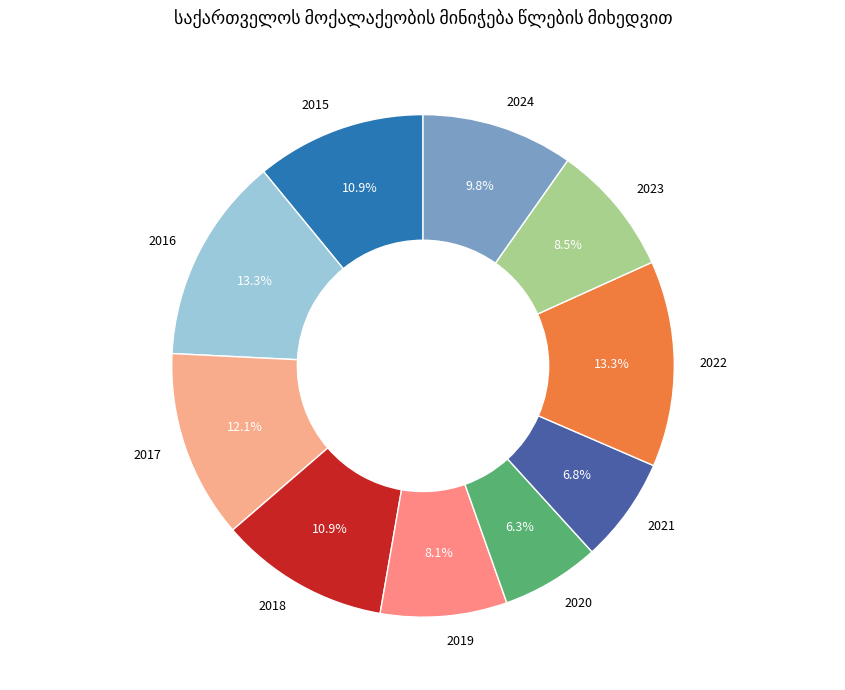

Does 2020 represent more than half of the total?

No